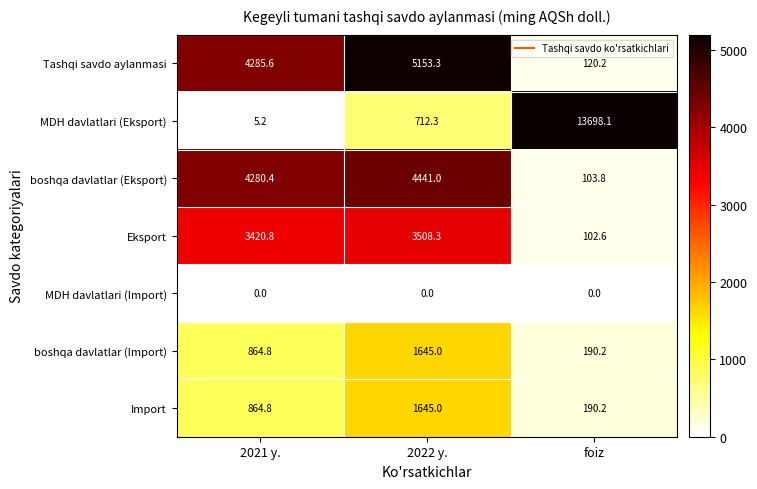

At how many categories does at least one series exceed 4109?

3